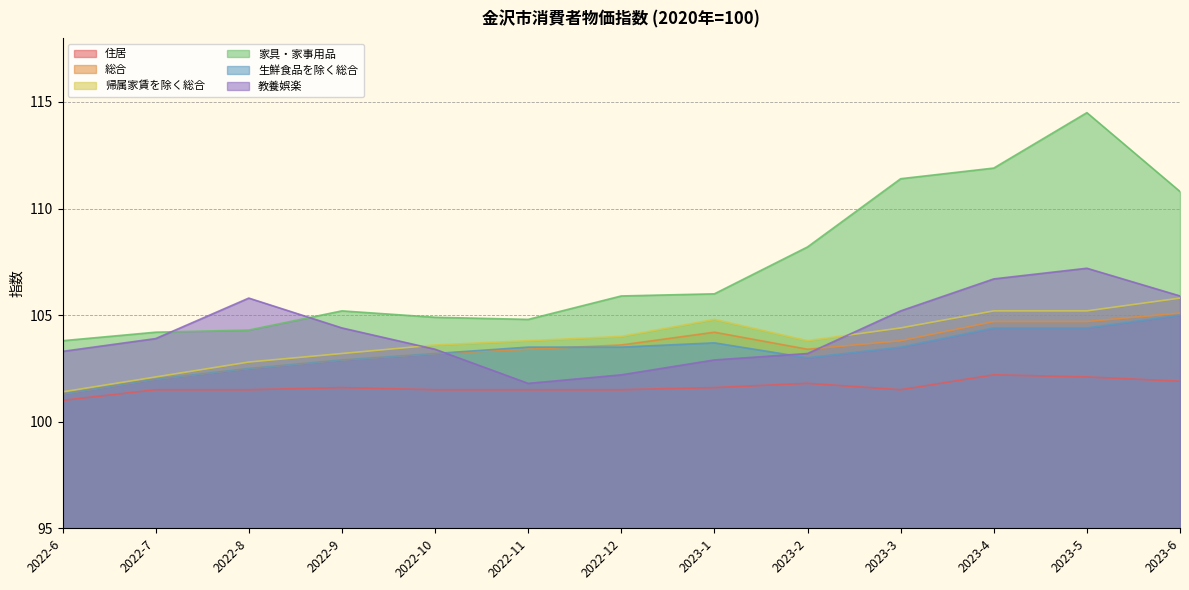

Where is the first local maximum for 住居?

2022-9